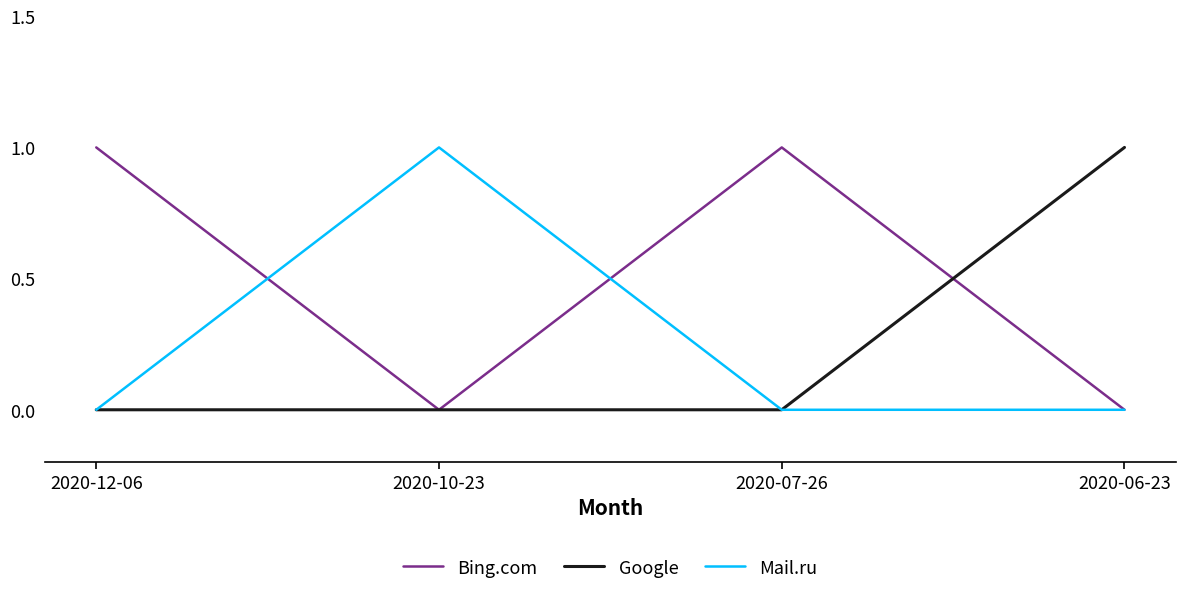

What is the sum of the Bing.com values at 2020-12-06 and 2020-07-26?

2